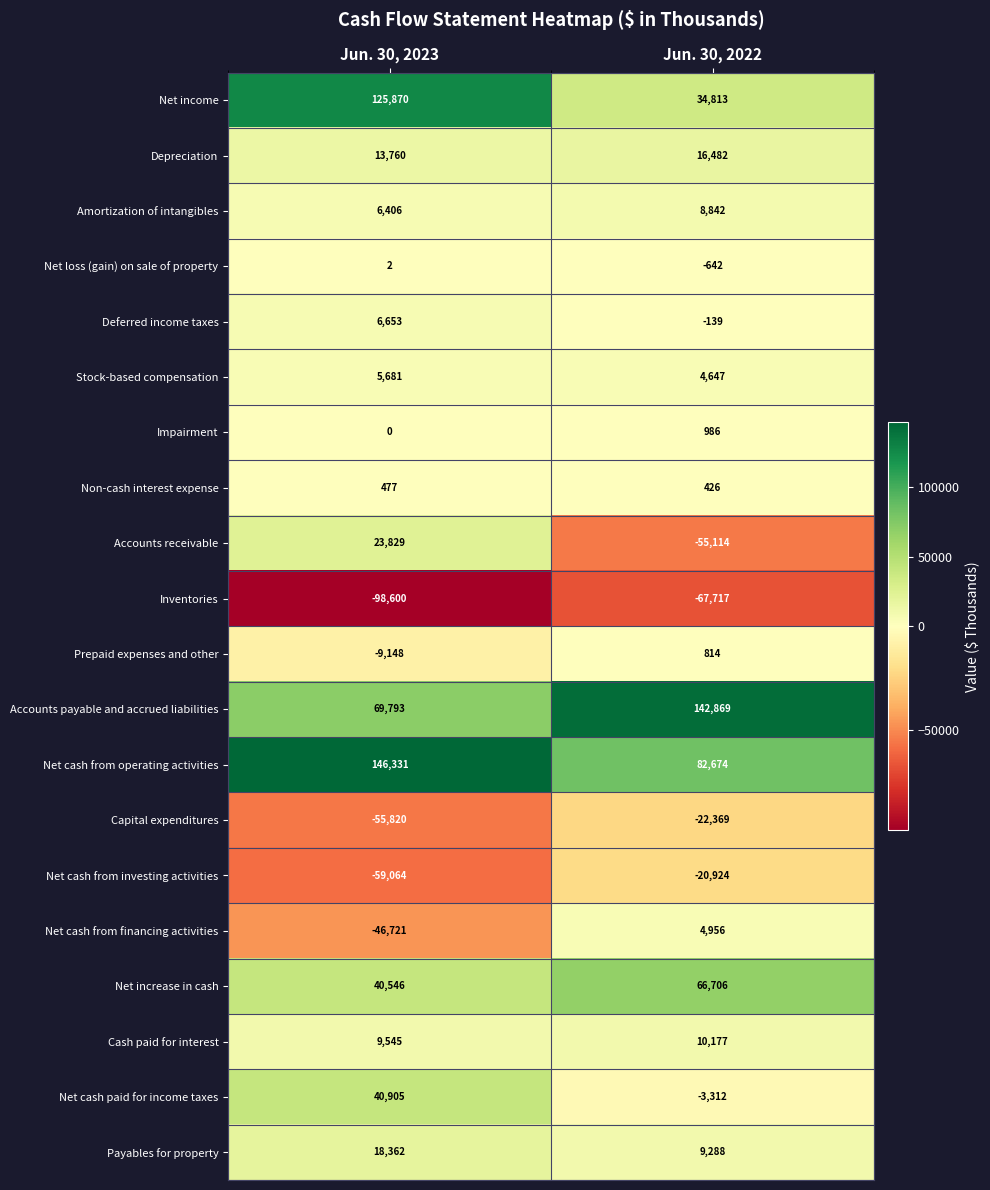

The value of Amortization of intangibles at Jun. 30, 2023 is 9297. True or false?

False